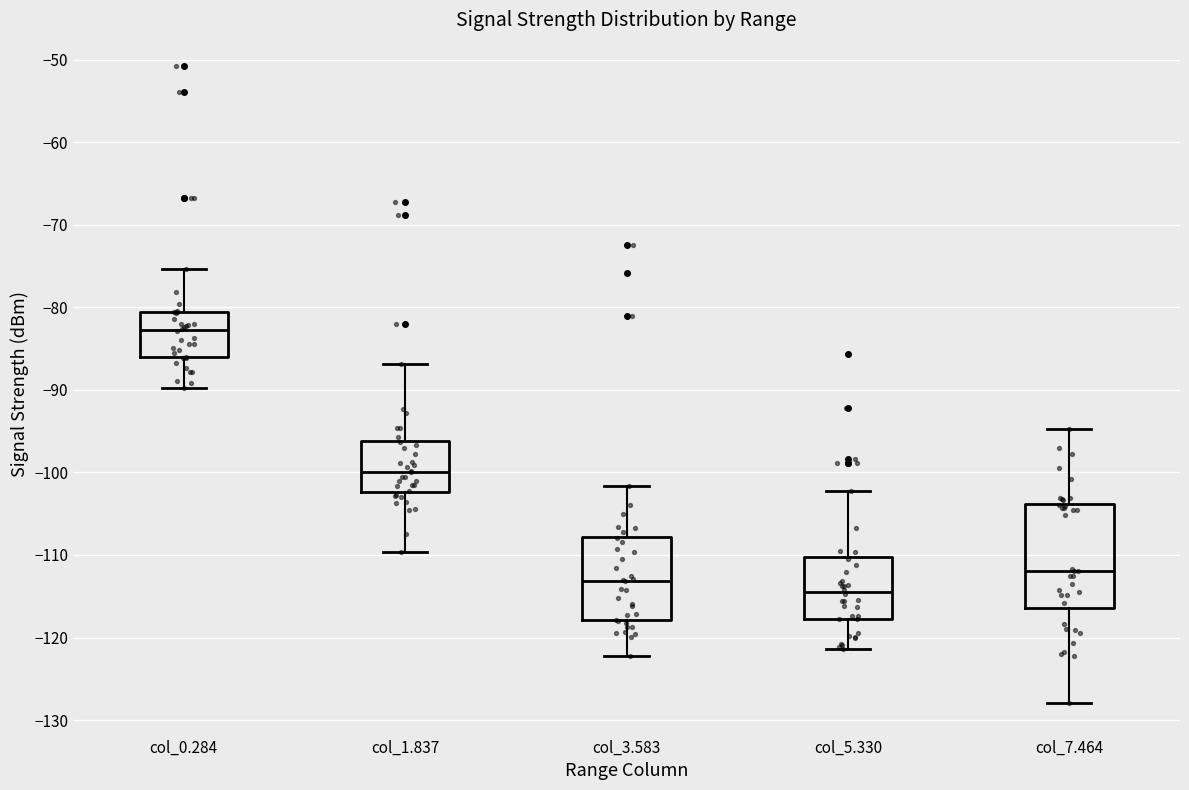

Comparing the boxes themselves (not the whiskers), which one is the tallest?

col_7.464